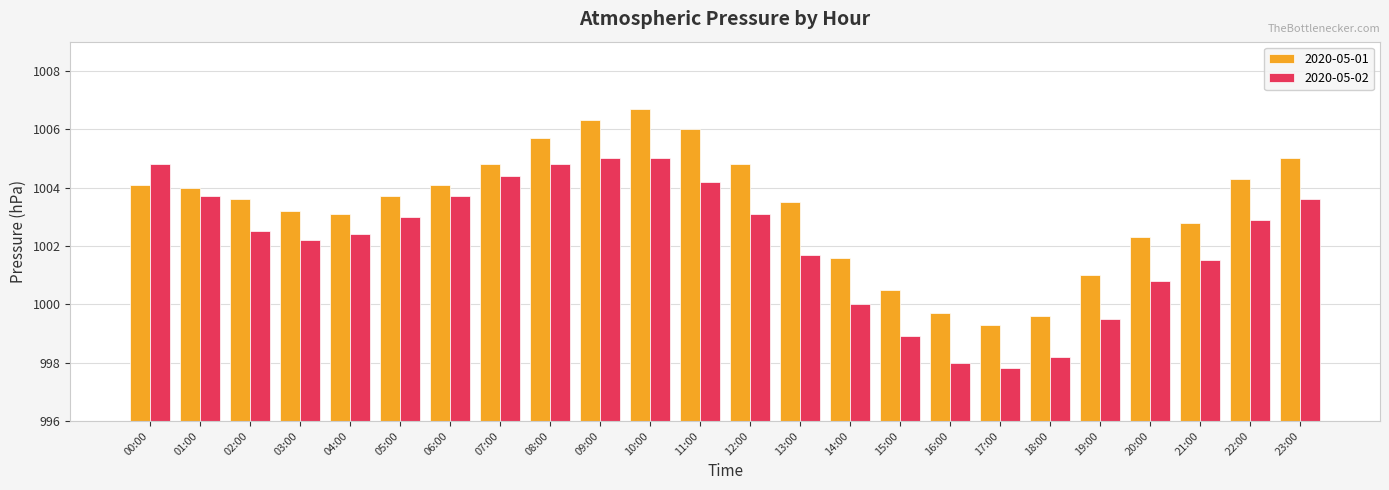

Count the number of data series in this chart.

2